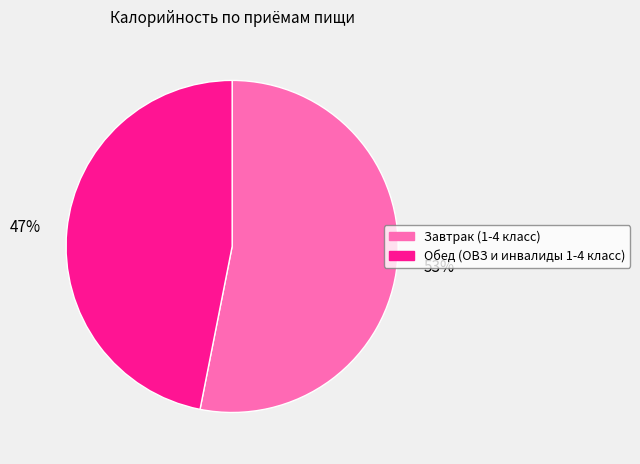

Which slice is the largest?

Завтрак (1-4 класс)